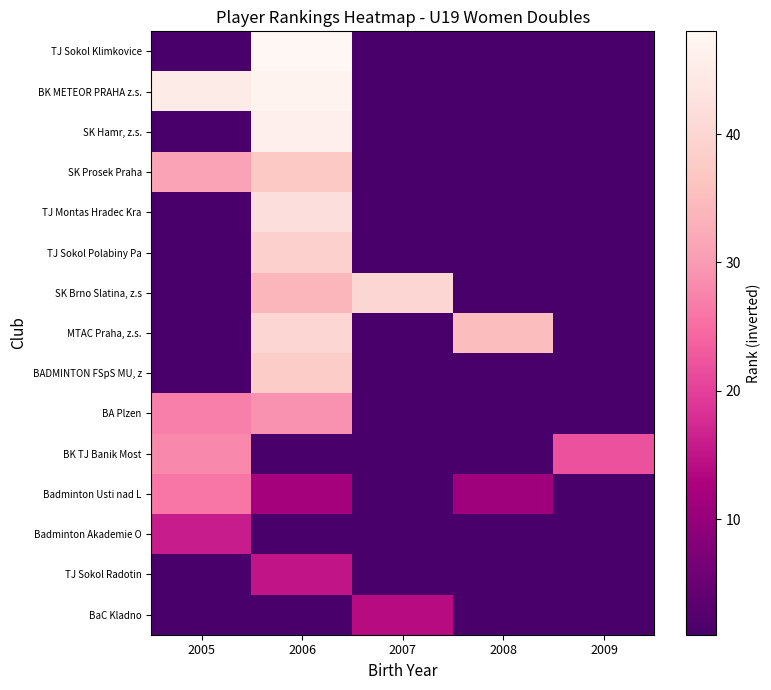

Which has a higher value, 2009 or 2006?

2006